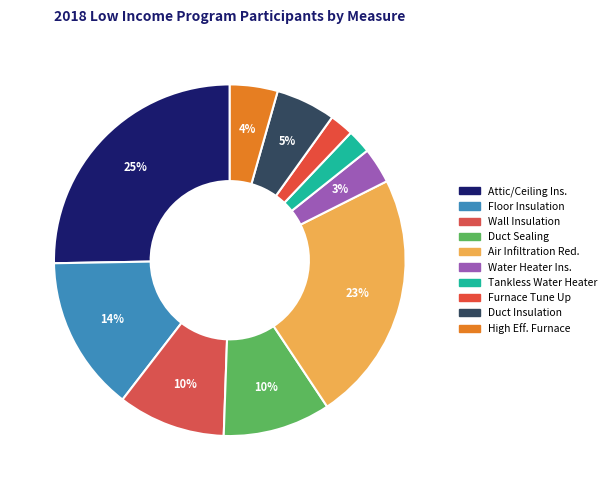

Is there any slice that represents more than half of the pie?

No